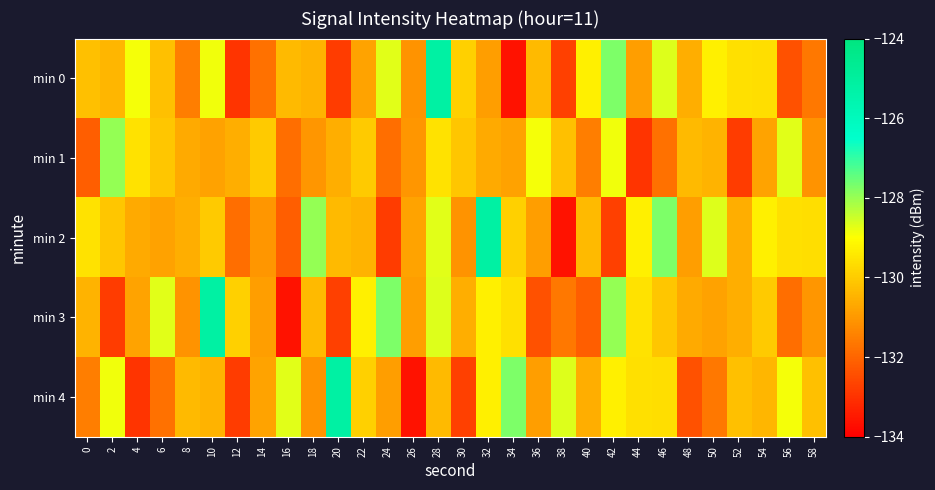

Which series has the largest total across all categories?

min 2